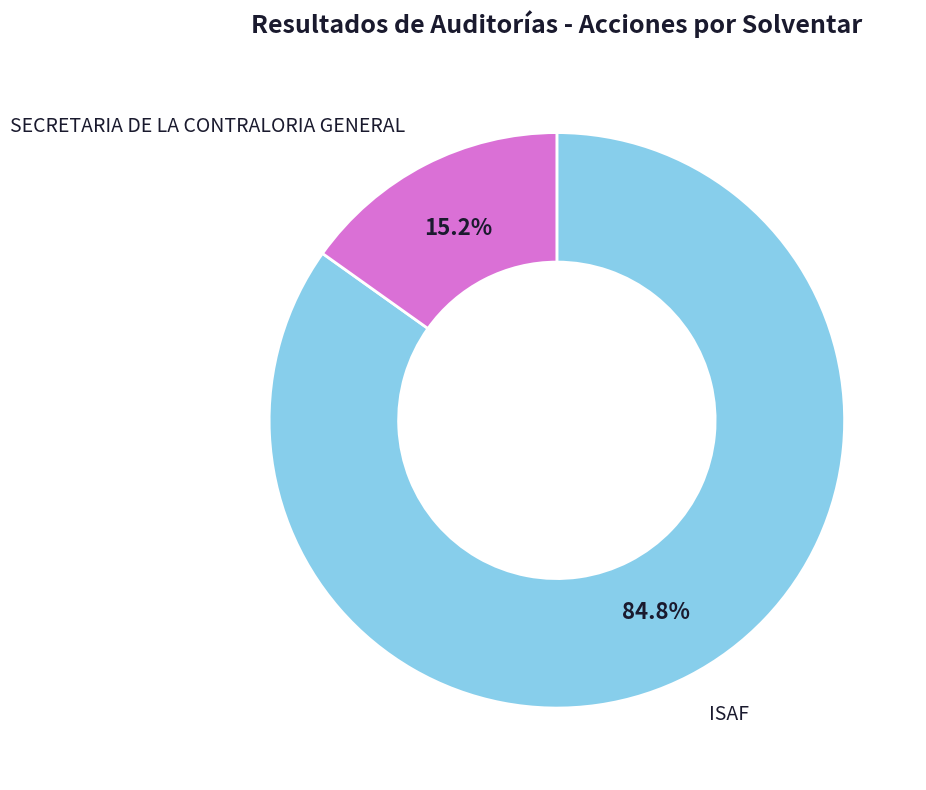

What percentage is NOT represented by SECRETARIA DE LA CONTRALORIA GENERAL?

84.8%